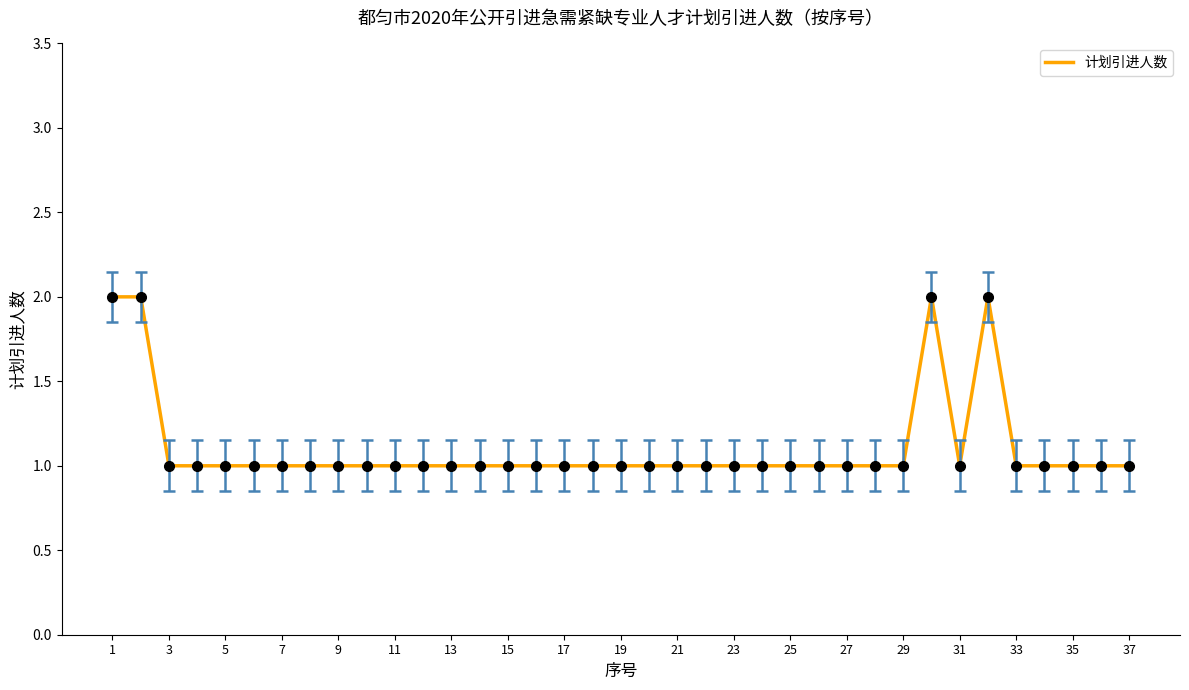

What is the smallest value displayed?

1